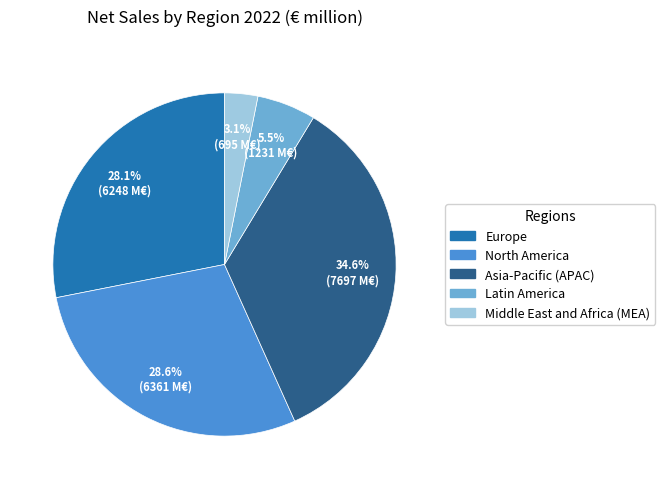

To the nearest percent, what is the average slice percentage?

20%